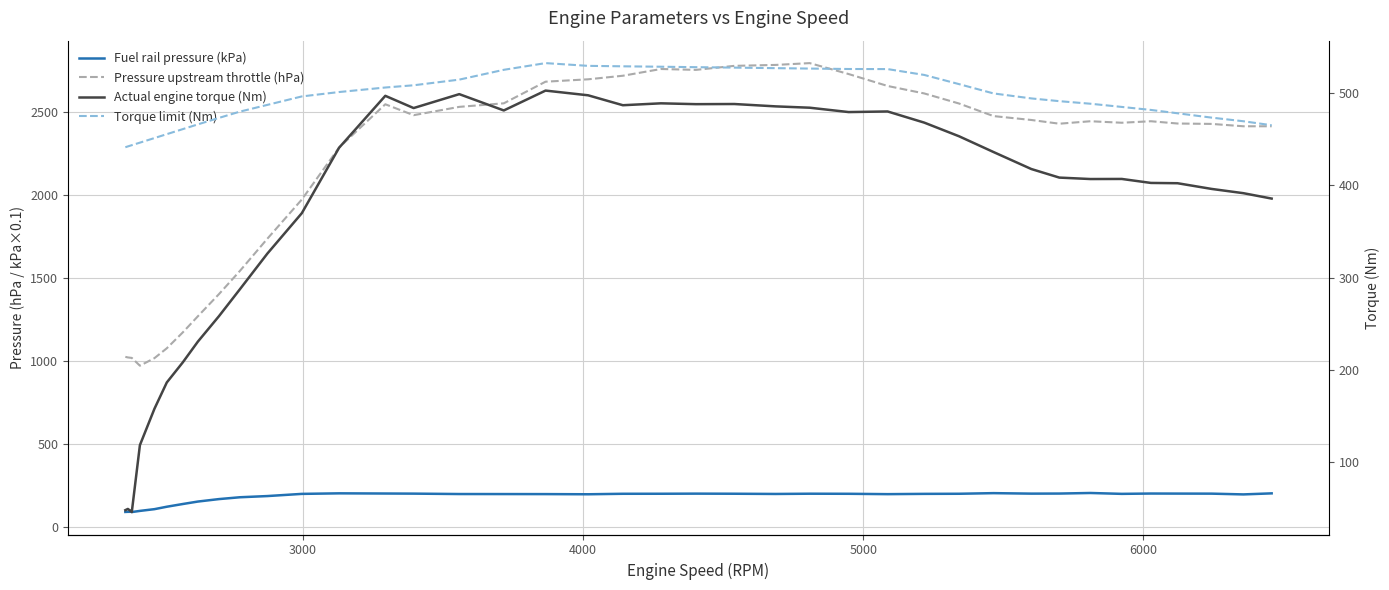

How many data points in Actual engine torque (Nm) are above 408?

20